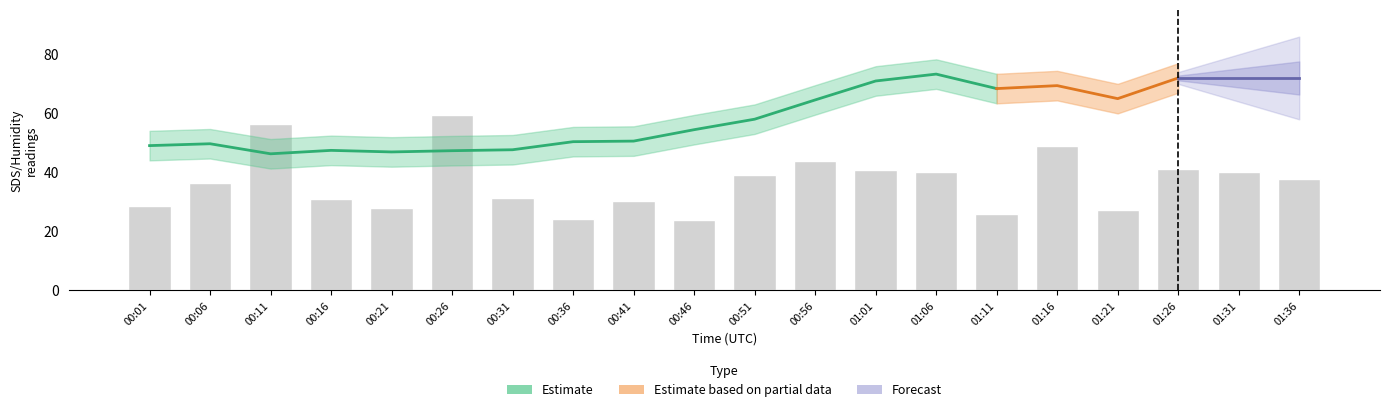

What is the average value?

36.6